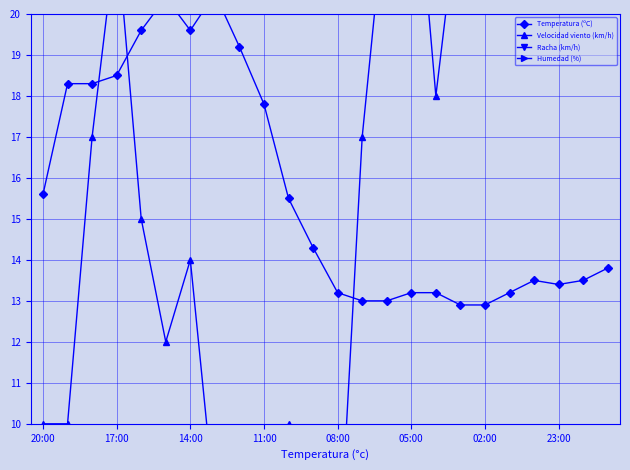

True or false: Racha (km/h) and Temperatura (ºC) intersect in this chart.

False